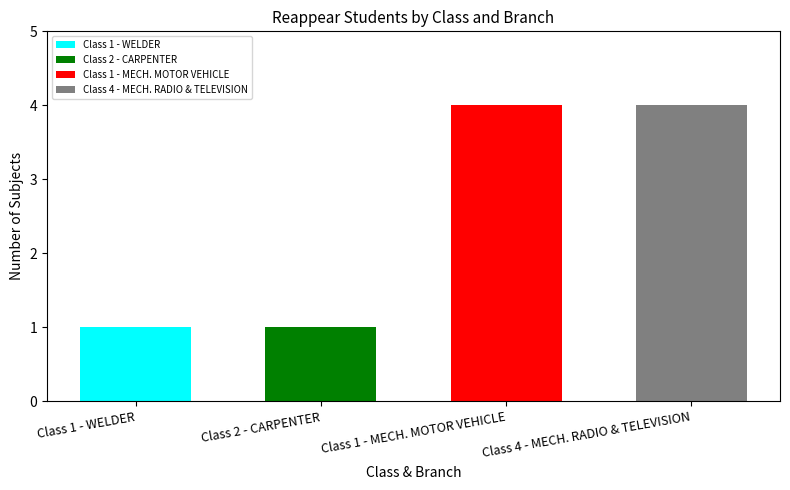

What is the smallest value displayed?

1